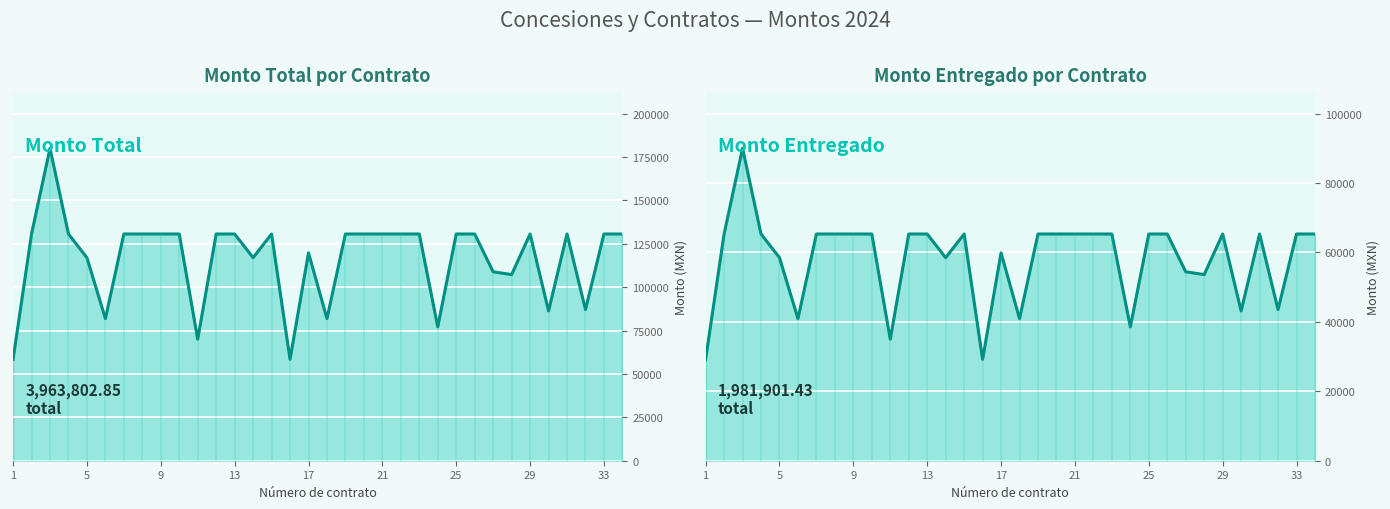

The value of Monto entregado at 9 is 36005.7. True or false?

False